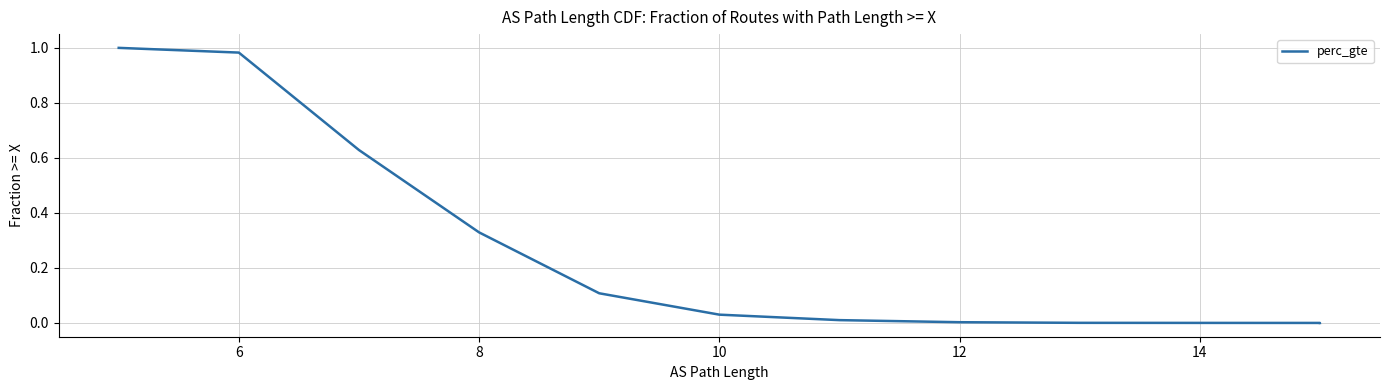

Is it true that the value at 12 is 0.2?

False